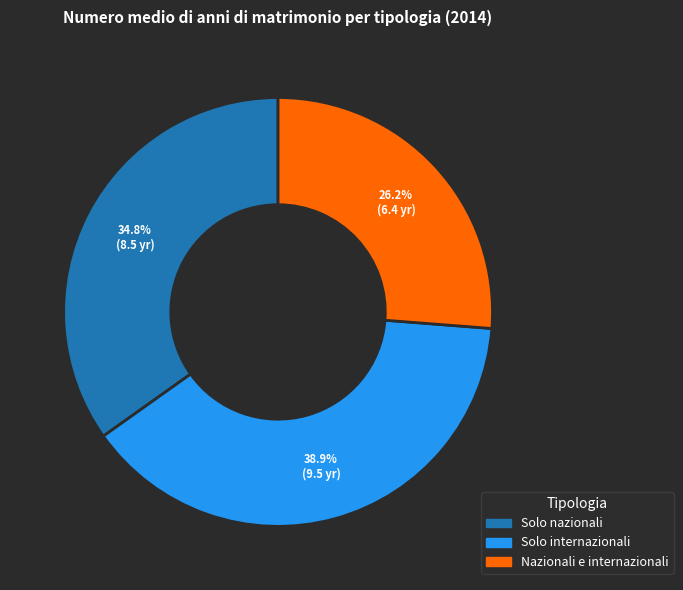

Approximately how many times larger is the value at Solo internazionali compared to Solo nazionali?

1.1